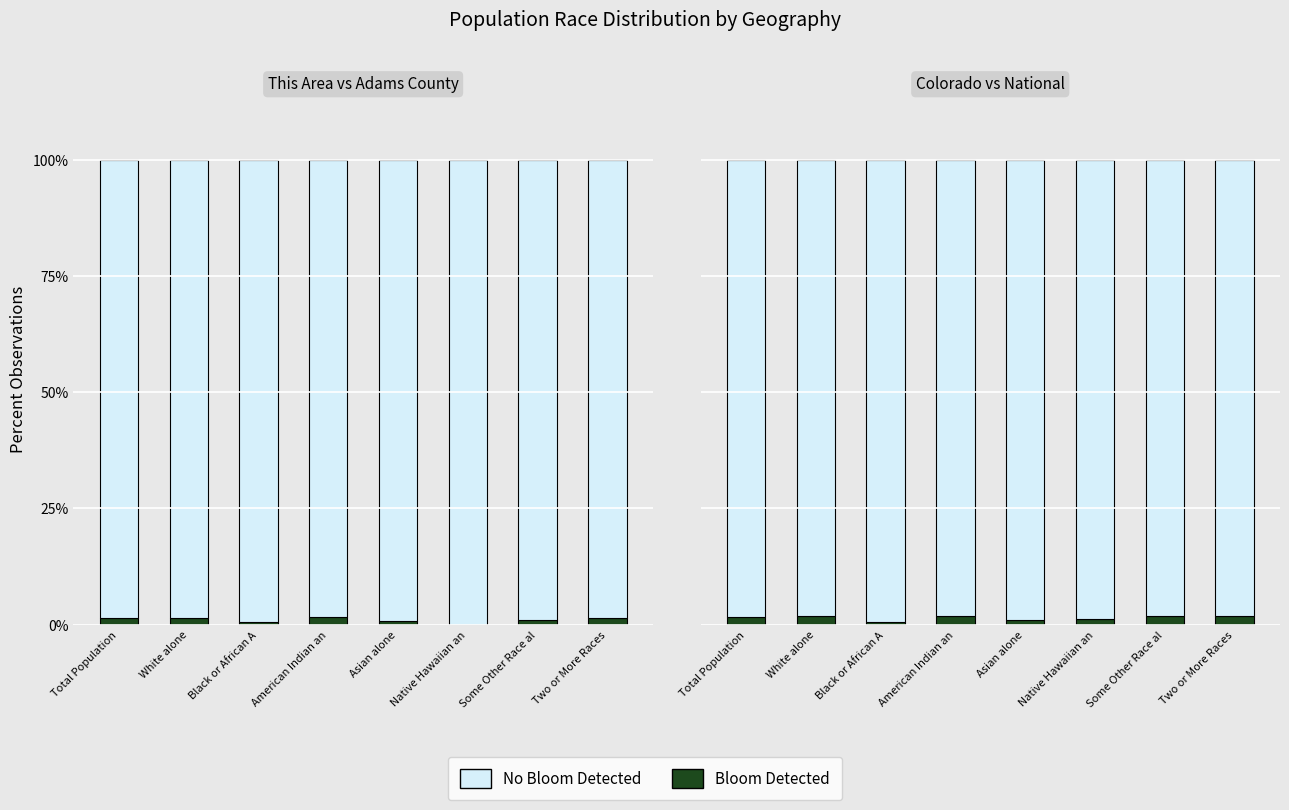

What is the minimum value for Bloom Detected?

0.5